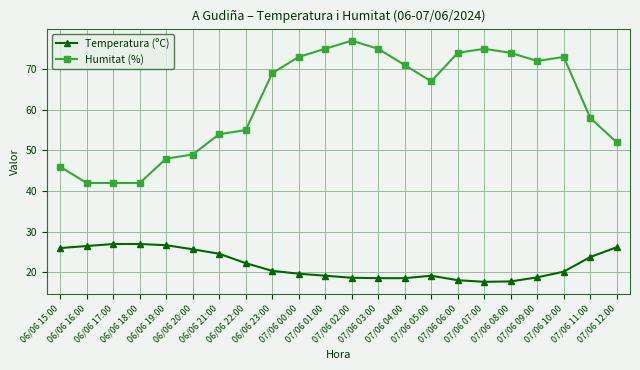

What is the greatest value displayed?

77.0